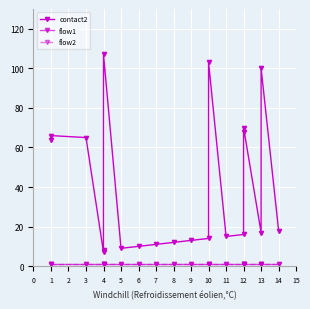

What are all the series names shown in the legend?

contact2, flow1, flow2